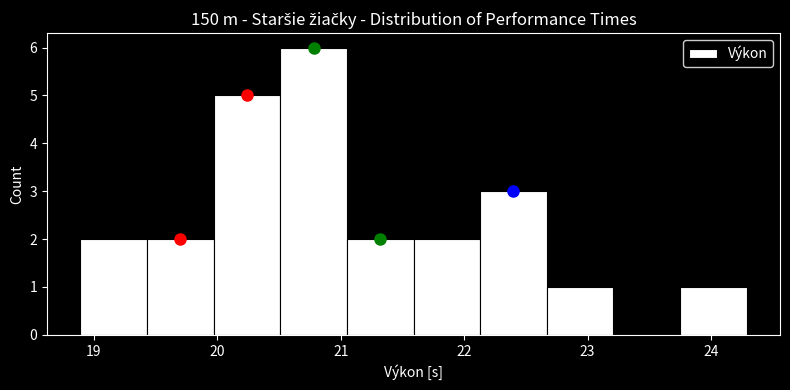

Reading left to right, transcribe this chart: for each bar, give the range it covers on the x-axis and its height. Neither the bar edges nor the heights are printed on the chart, so give them approximately, as read against the axes.

18.89 to 19.43: 2
19.43 to 19.97: 2
19.97 to 20.51: 5
20.51 to 21.05: 6
21.05 to 21.59: 2
21.59 to 22.13: 2
22.13 to 22.67: 3
22.67 to 23.21: 1
23.21 to 23.75: 0
23.75 to 24.29: 1